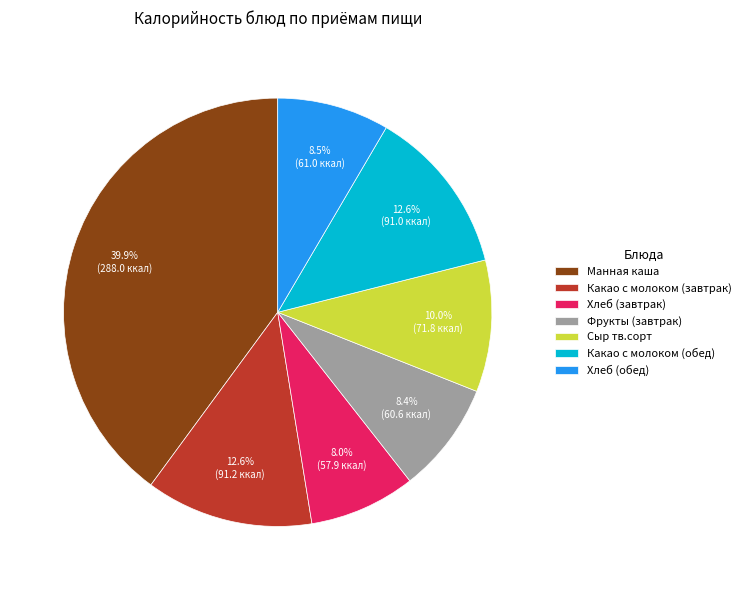

Which has a higher value, Манная каша or Какао с молоком (завтрак)?

Манная каша